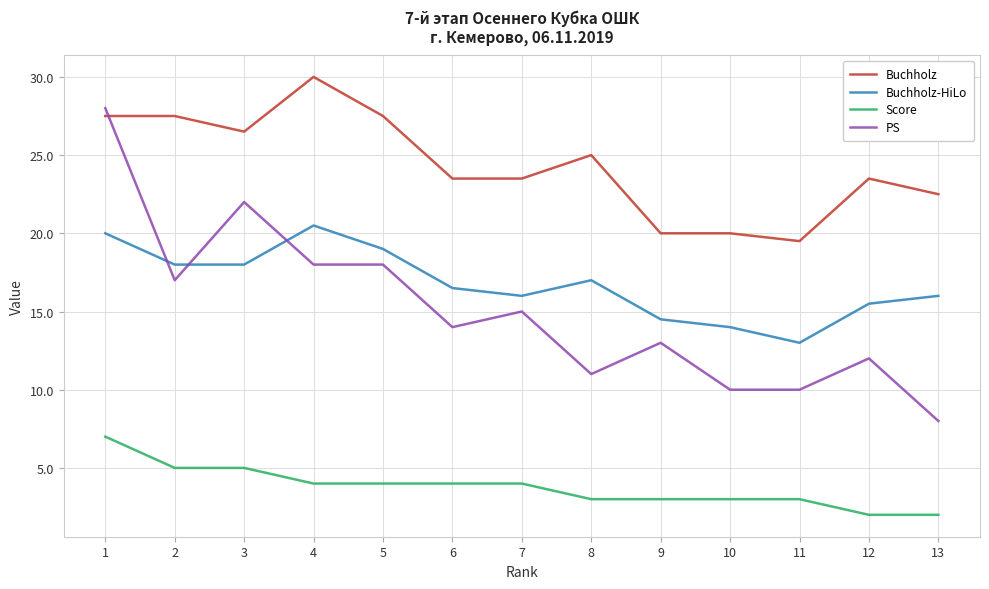

Does the chart have visible grid lines?

Yes